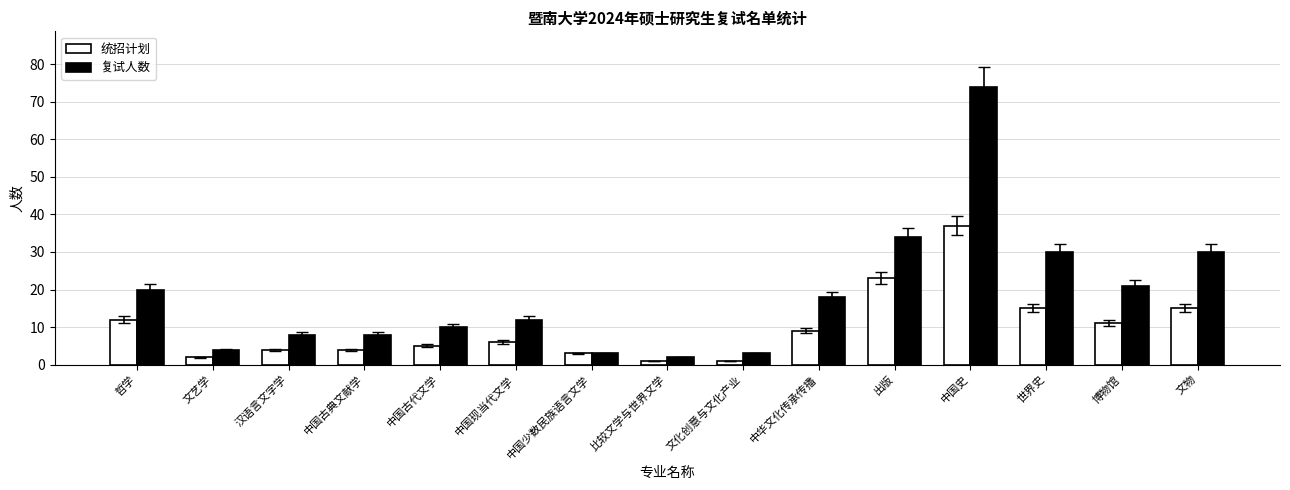

What are all the series names shown in the legend?

统招计划, 复试人数